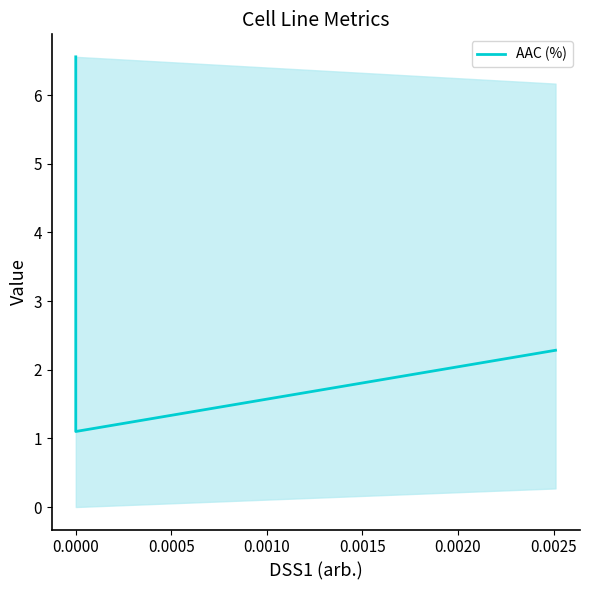

What is the ratio of the value at 0.0005 to the value at 0.0000?

2.1